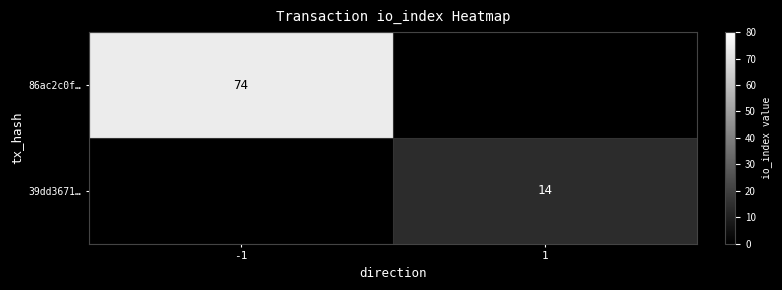

The 86ac2c0f… series shows 74 at -1. True or false?

True